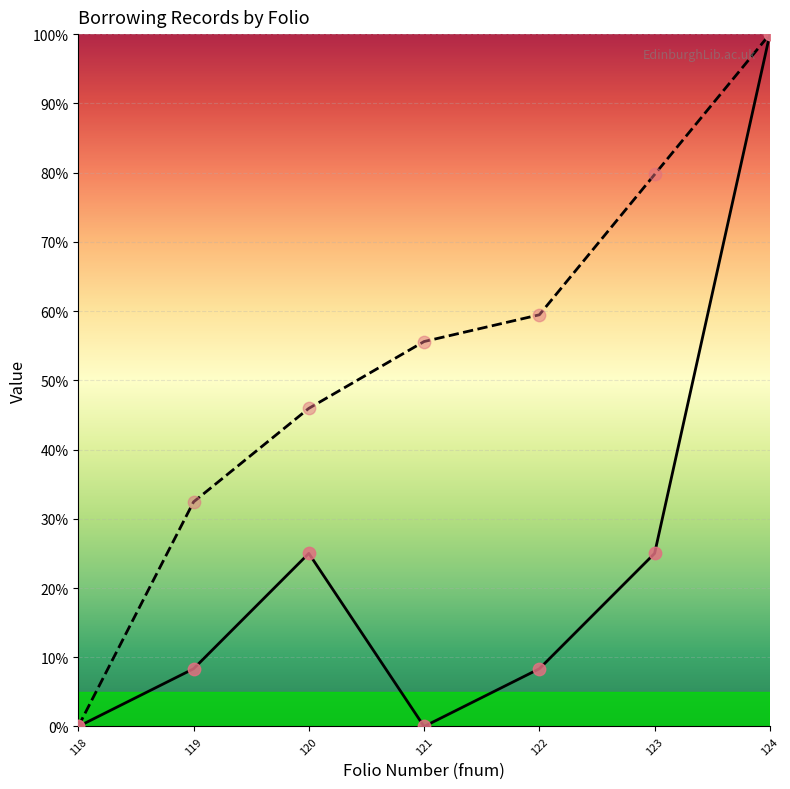

Which series contains the lowest Y value?

pageorder